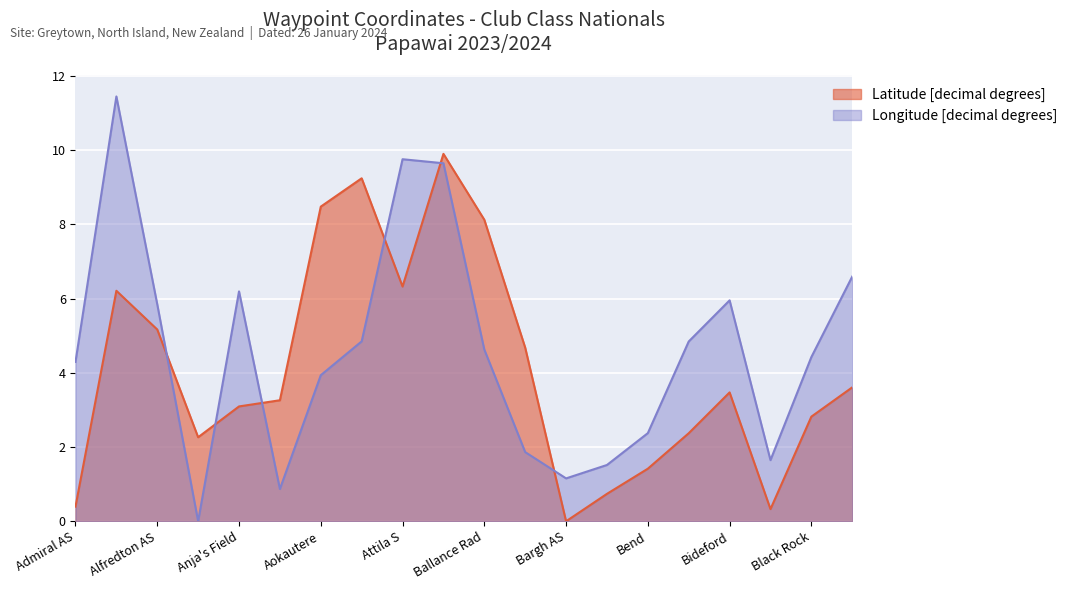

After their last crossing, which series has the higher values: Latitude [decimal degrees] or Longitude [decimal degrees]?

Longitude [decimal degrees]